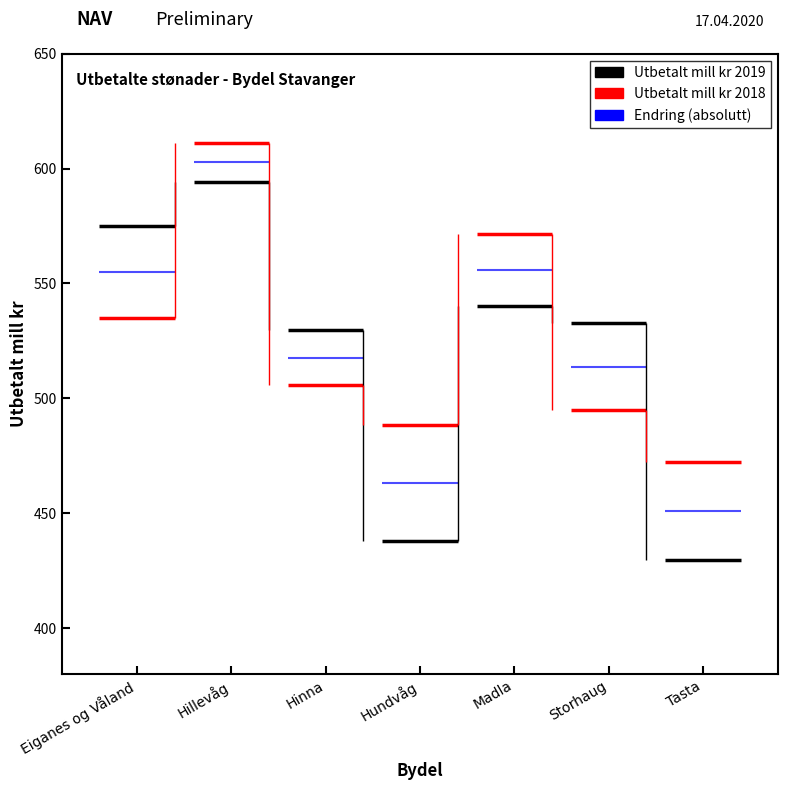

What is the difference between the maximum and minimum values in the Utbetalt mill kr 2018 series?

139.1